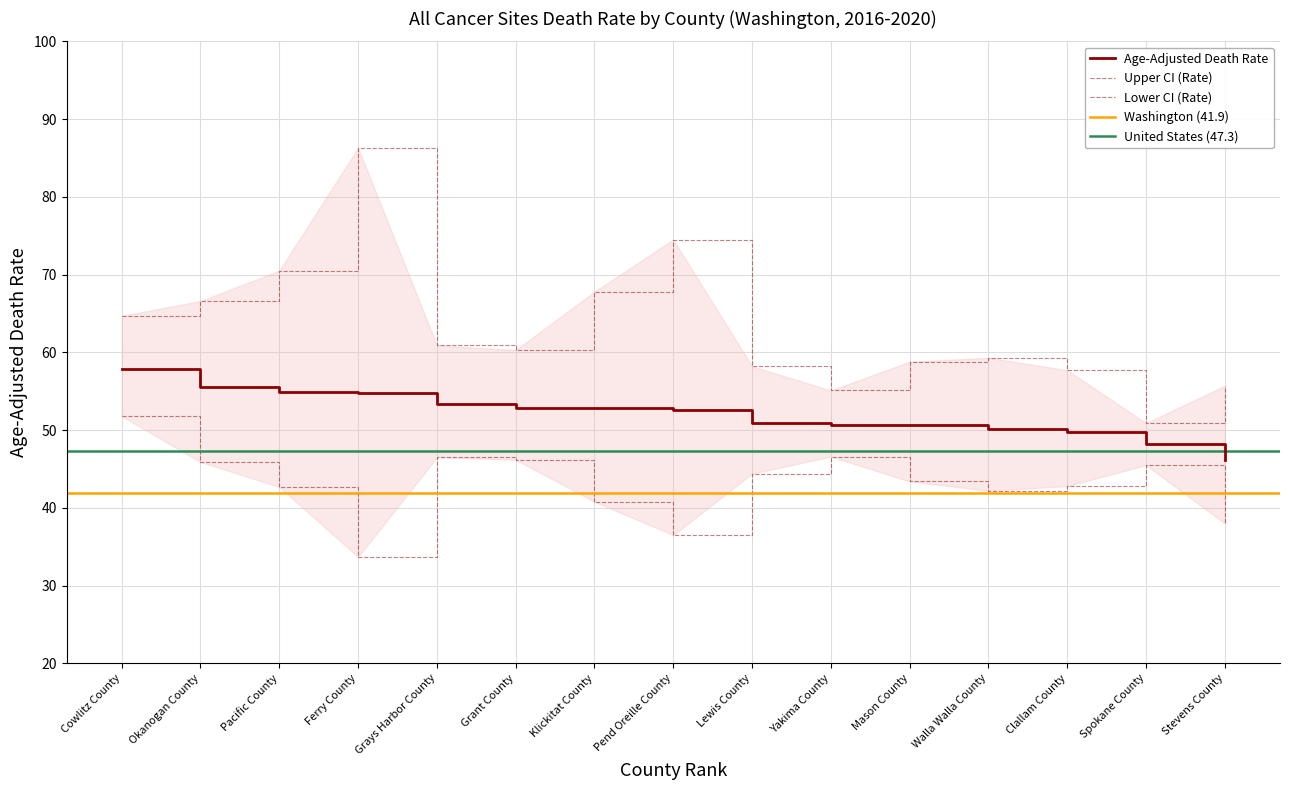

The value of Age-Adjusted Death Rate at Spokane County is 13.1. True or false?

False